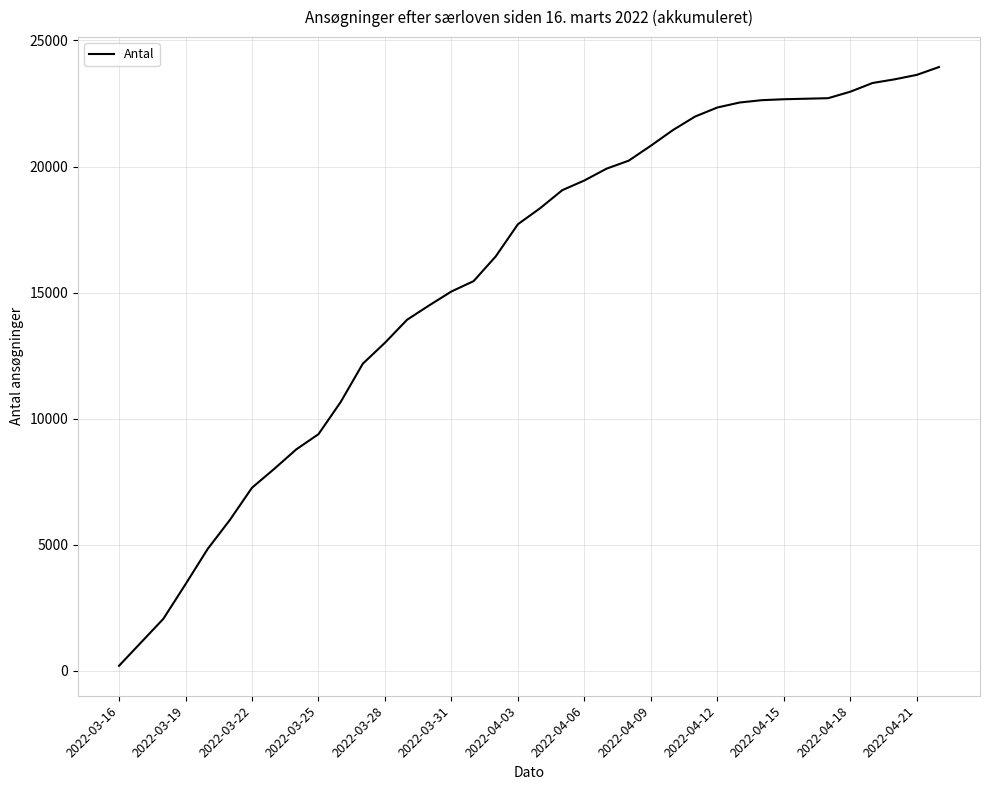

Count the number of categories in the chart.

38